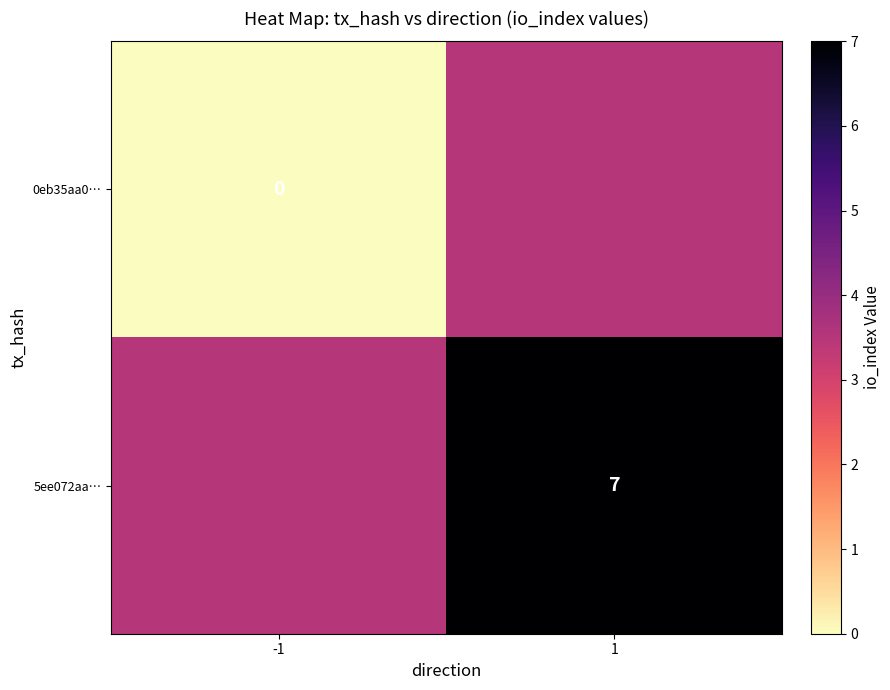

The value of 5ee072aa… at 1 is 4.2. True or false?

False